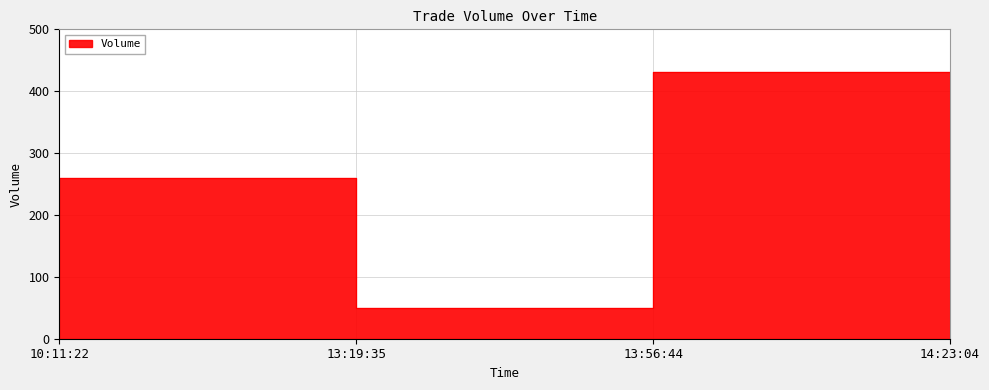

Where is the first local maximum?

13:19:35